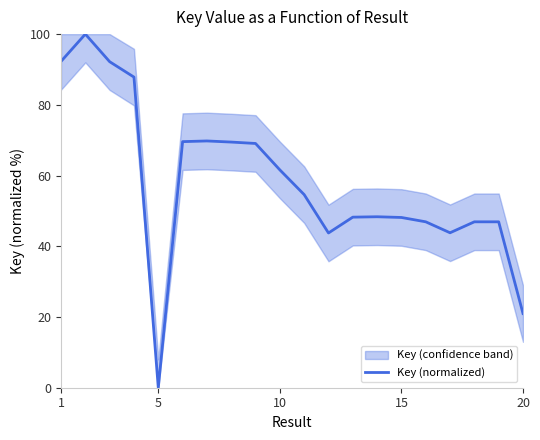

What is the maximum value for Key (normalized)?

100.0